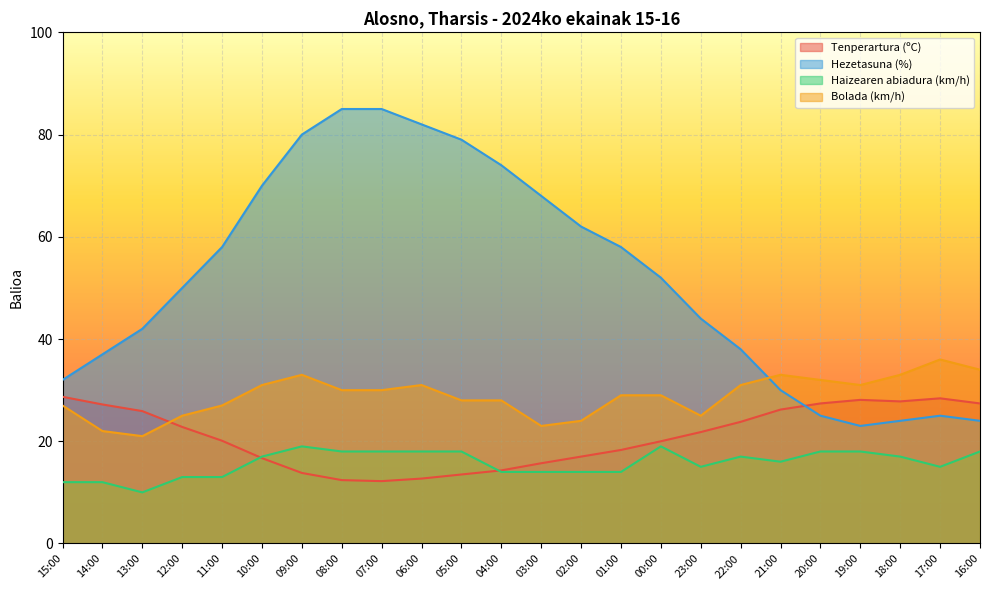

True or false: Tenperartura (ºC) and Bolada (km/h) intersect in this chart.

True